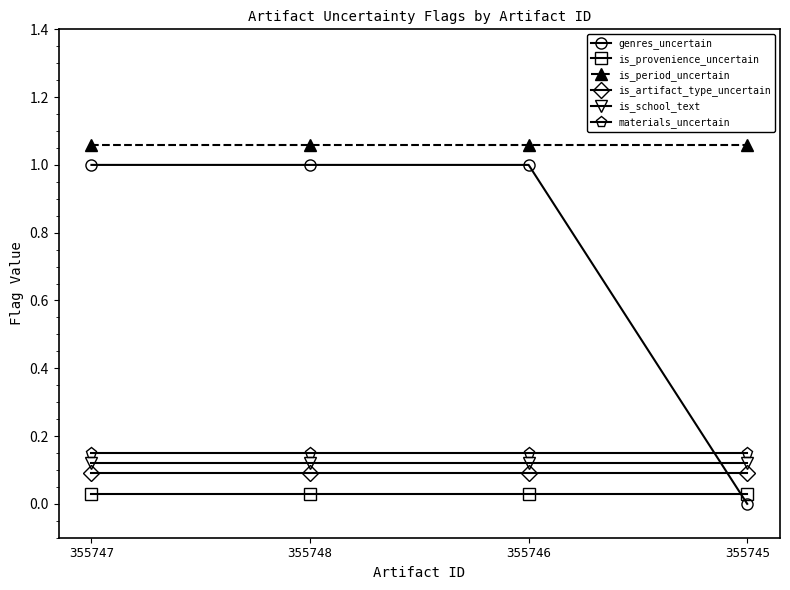

What is the difference between the highest and lowest values at 355748?

1.0